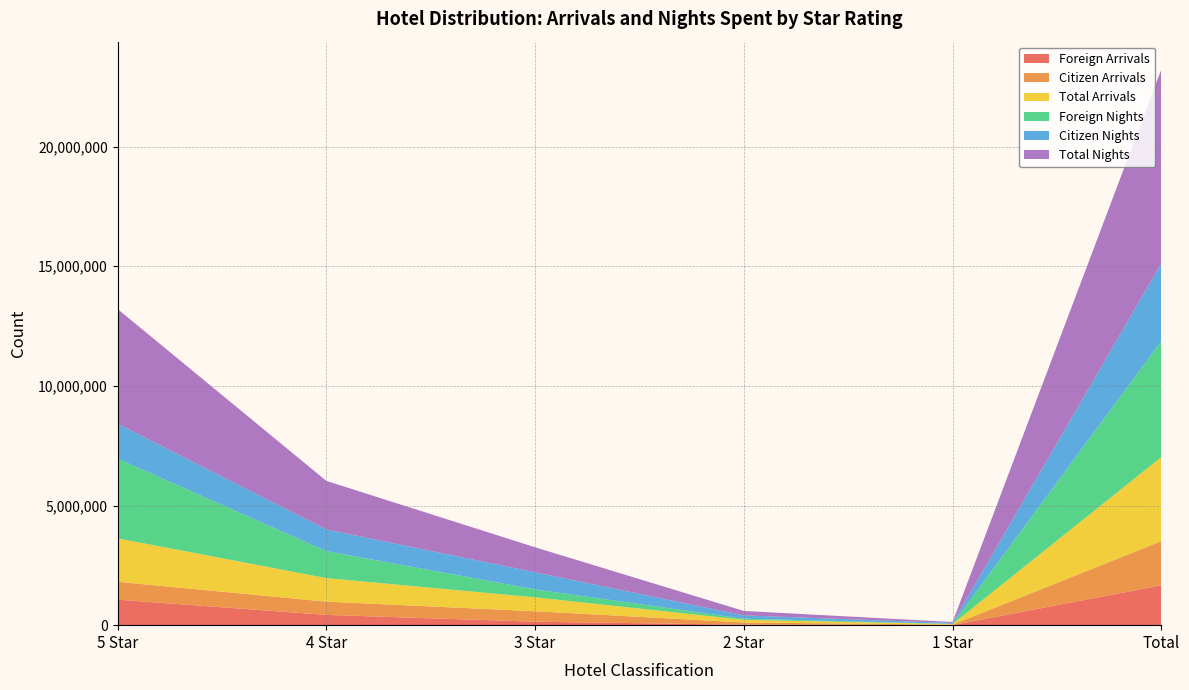

Reading left to right, transcribe all the data shown in this chart.

Foreign Arrivals: 5 Star=1066307	4 Star=429131	3 Star=144567	2 Star=20913	1 Star=5317	Total=1666235
Citizen Arrivals: 5 Star=747566	4 Star=554095	3 Star=436910	2 Star=90410	1 Star=17879	Total=1846860
Total Arrivals: 5 Star=1813873	4 Star=983226	3 Star=581477	2 Star=111323	1 Star=23196	Total=3513095
Foreign Nights: 5 Star=3332320	4 Star=1128309	3 Star=332445	2 Star=46051	1 Star=11347	Total=4850472
Citizen Nights: 5 Star=1460396	4 Star=902961	3 Star=713377	2 Star=139556	1 Star=31456	Total=3247746
Total Nights: 5 Star=4792716	4 Star=2031270	3 Star=1045822	2 Star=185607	1 Star=42803	Total=8098218